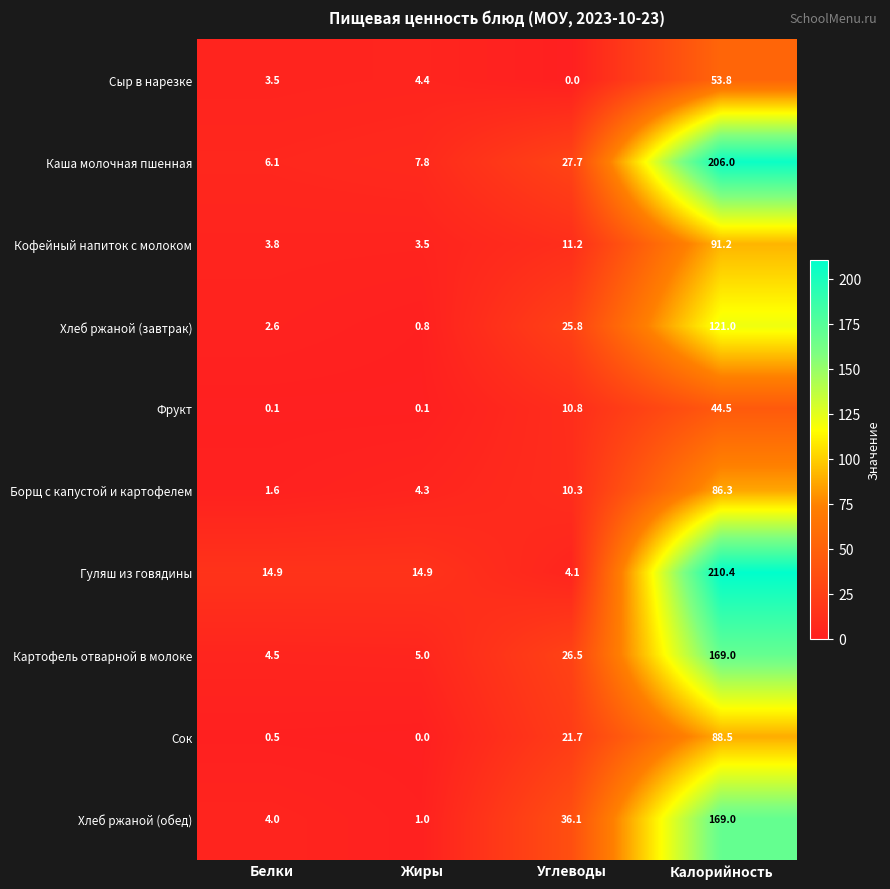

How many series are shown in this chart?

10